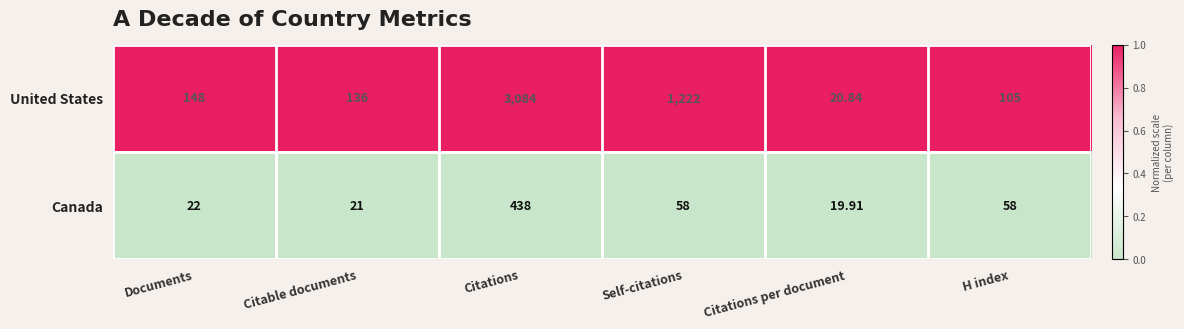

Which series has the largest range (max minus min)?

United States